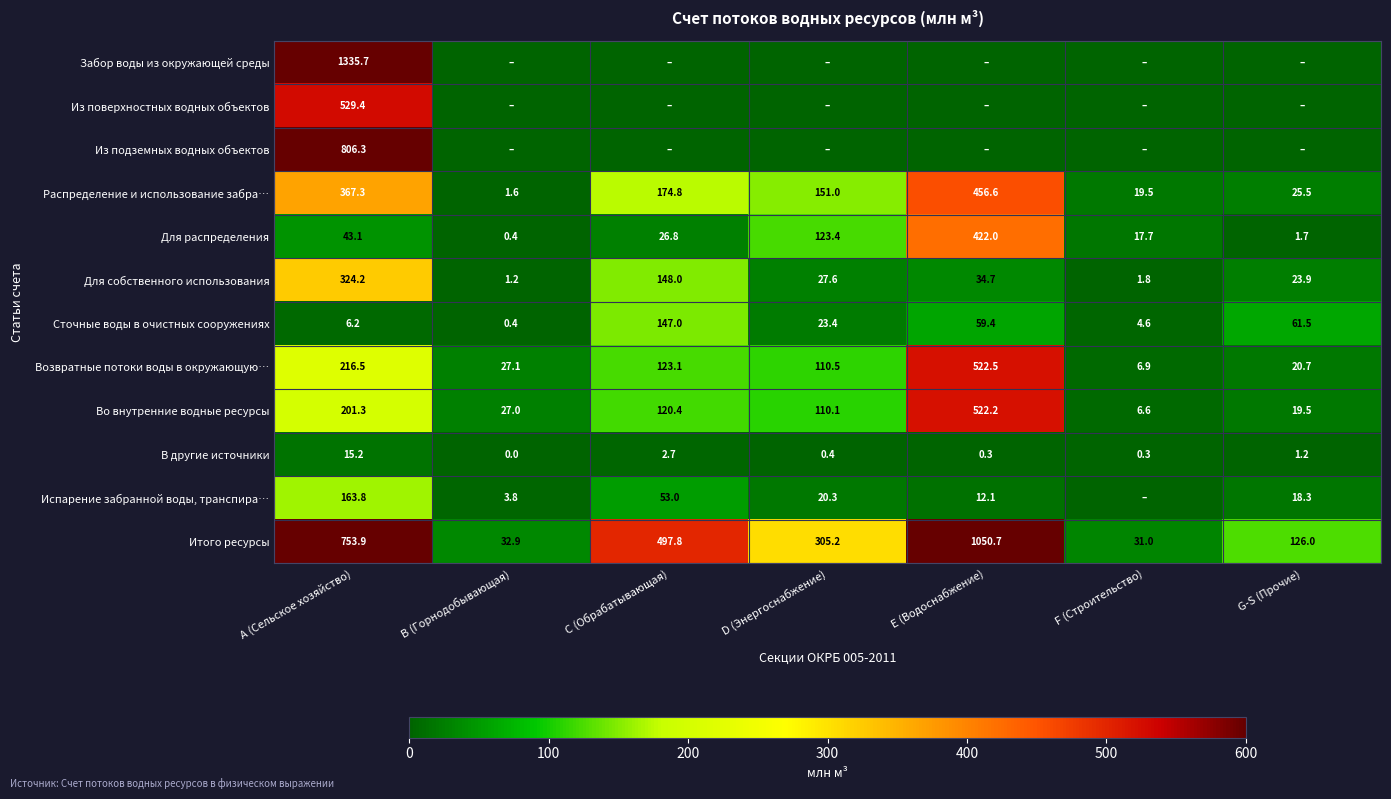

Count the number of categories in the chart.

7